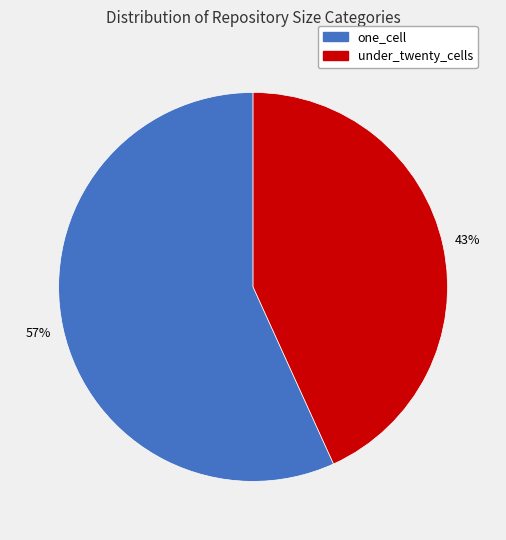

To the nearest percent, what is the combined percentage of one_cell and under_twenty_cells?

100%